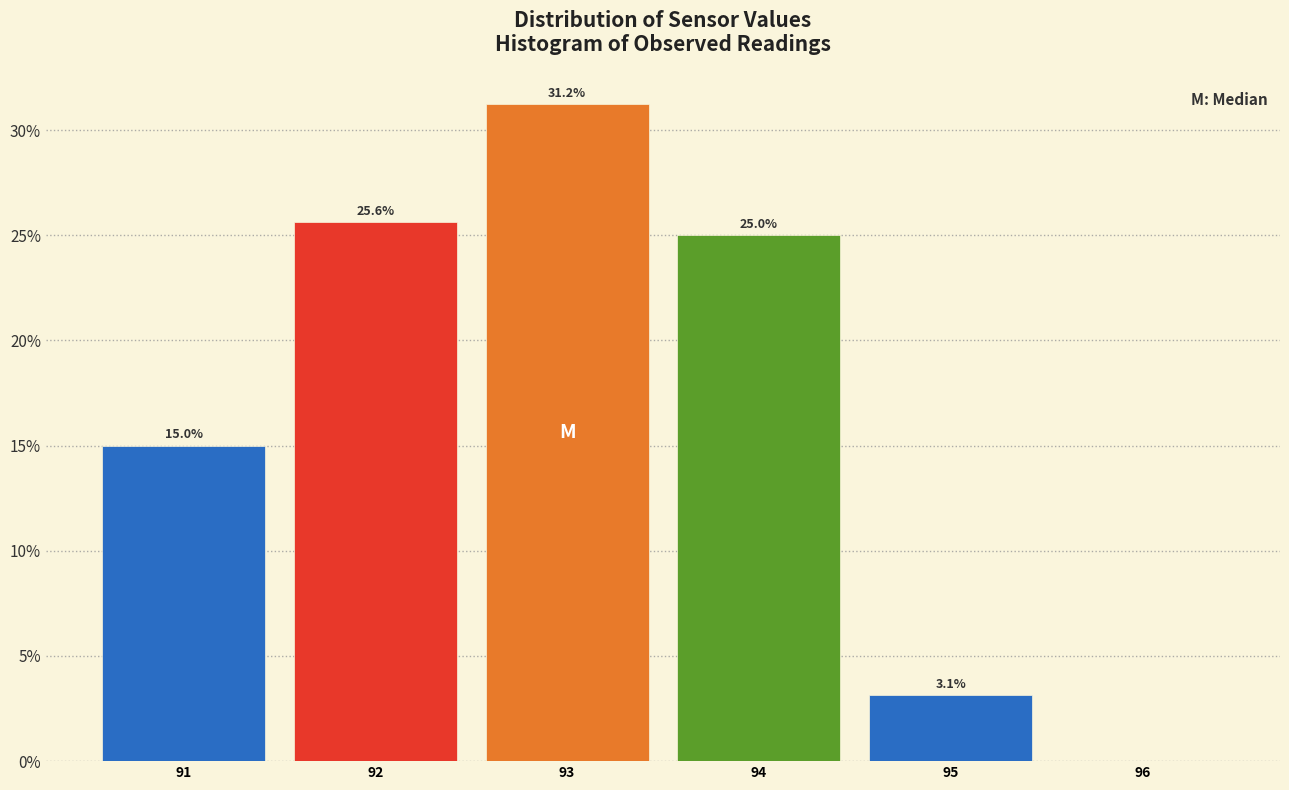

At which category does the chart reach its peak across all series?

93